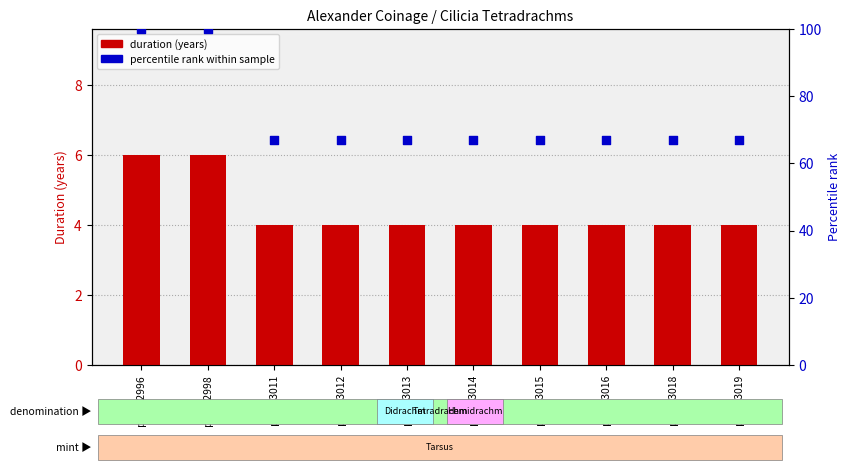

What is the total value across all series at price.3011?

71